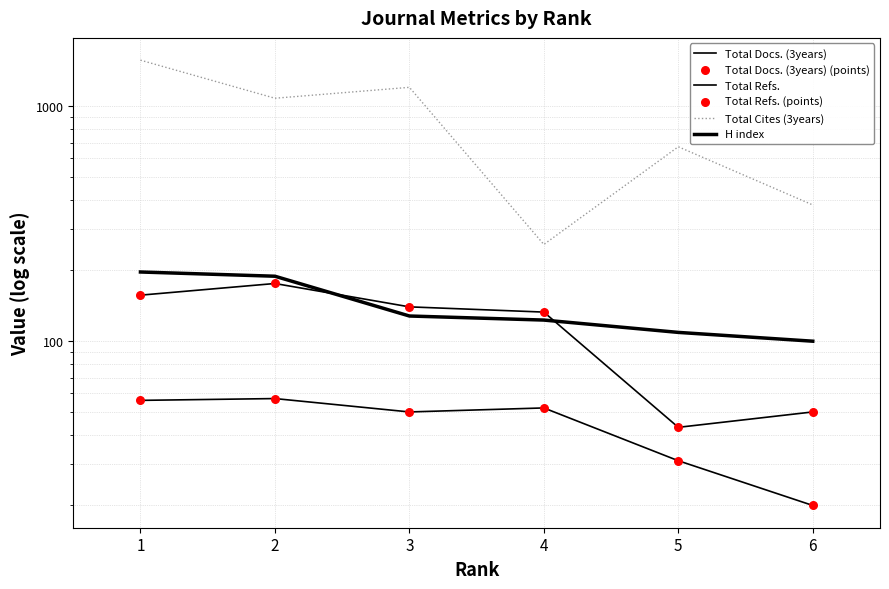

What are all the series names shown in the legend?

Total Docs. (3years), Total Refs., Total Cites (3years), H index, Total Docs. (3years) (points), Total Refs. (points)